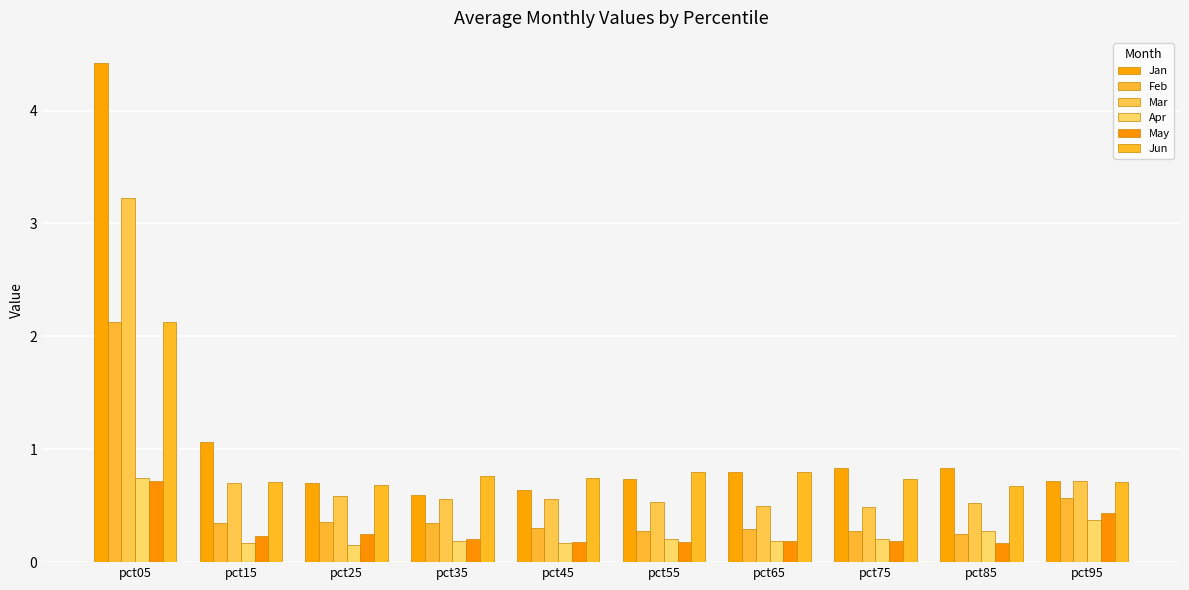

What is the difference between the maximum and second lowest values in the May series?

0.5